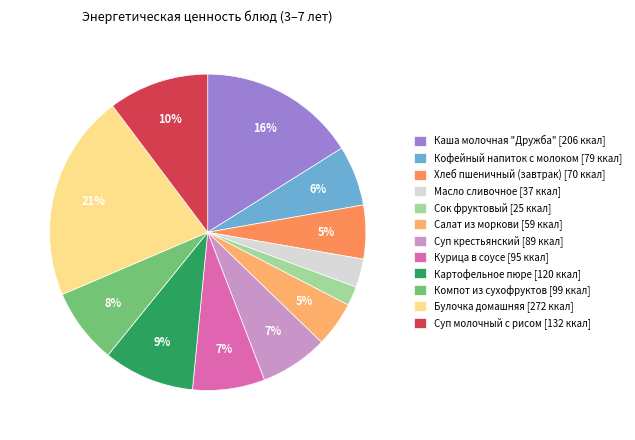

To the nearest percent, what is the difference between the largest and smallest slice percentages?

19%